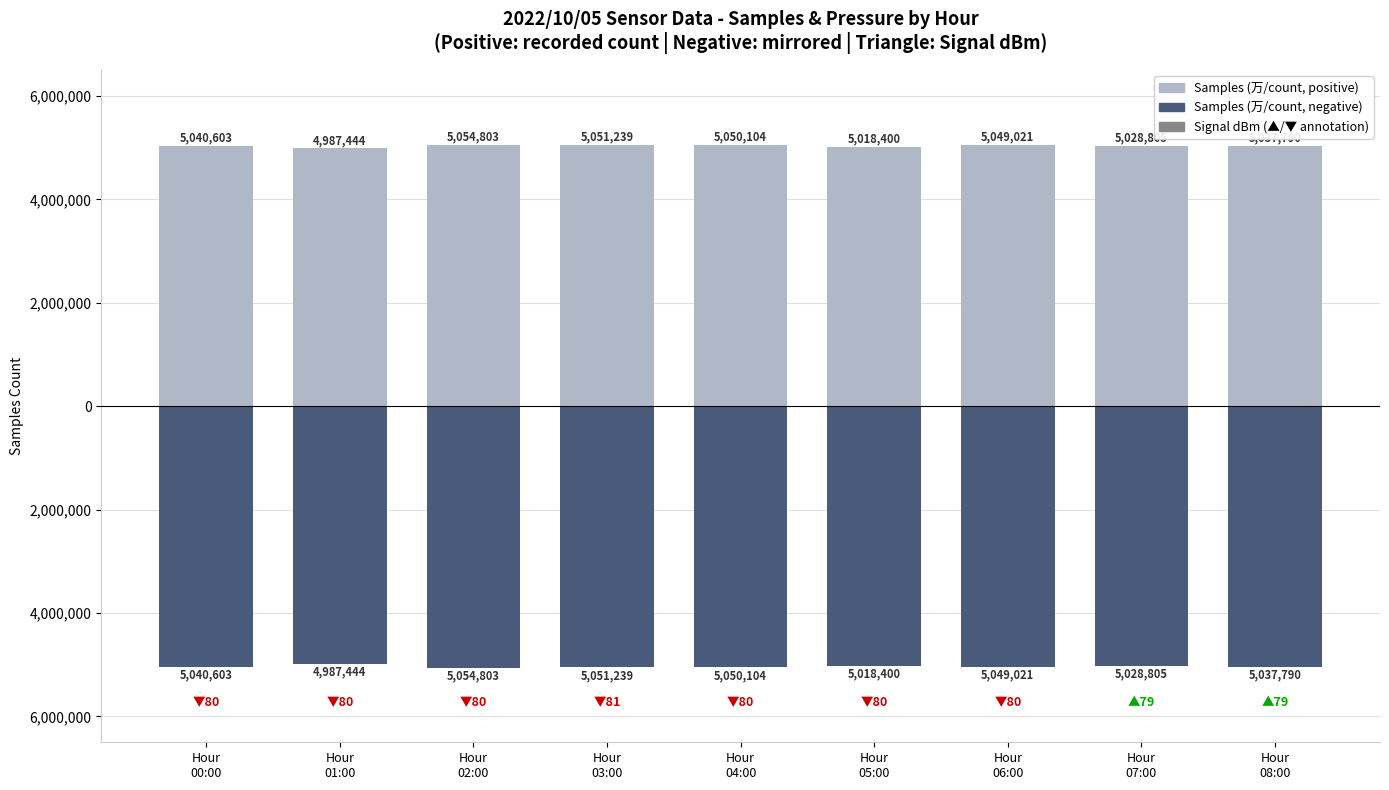

What is the maximum value shown in the chart?

5054803